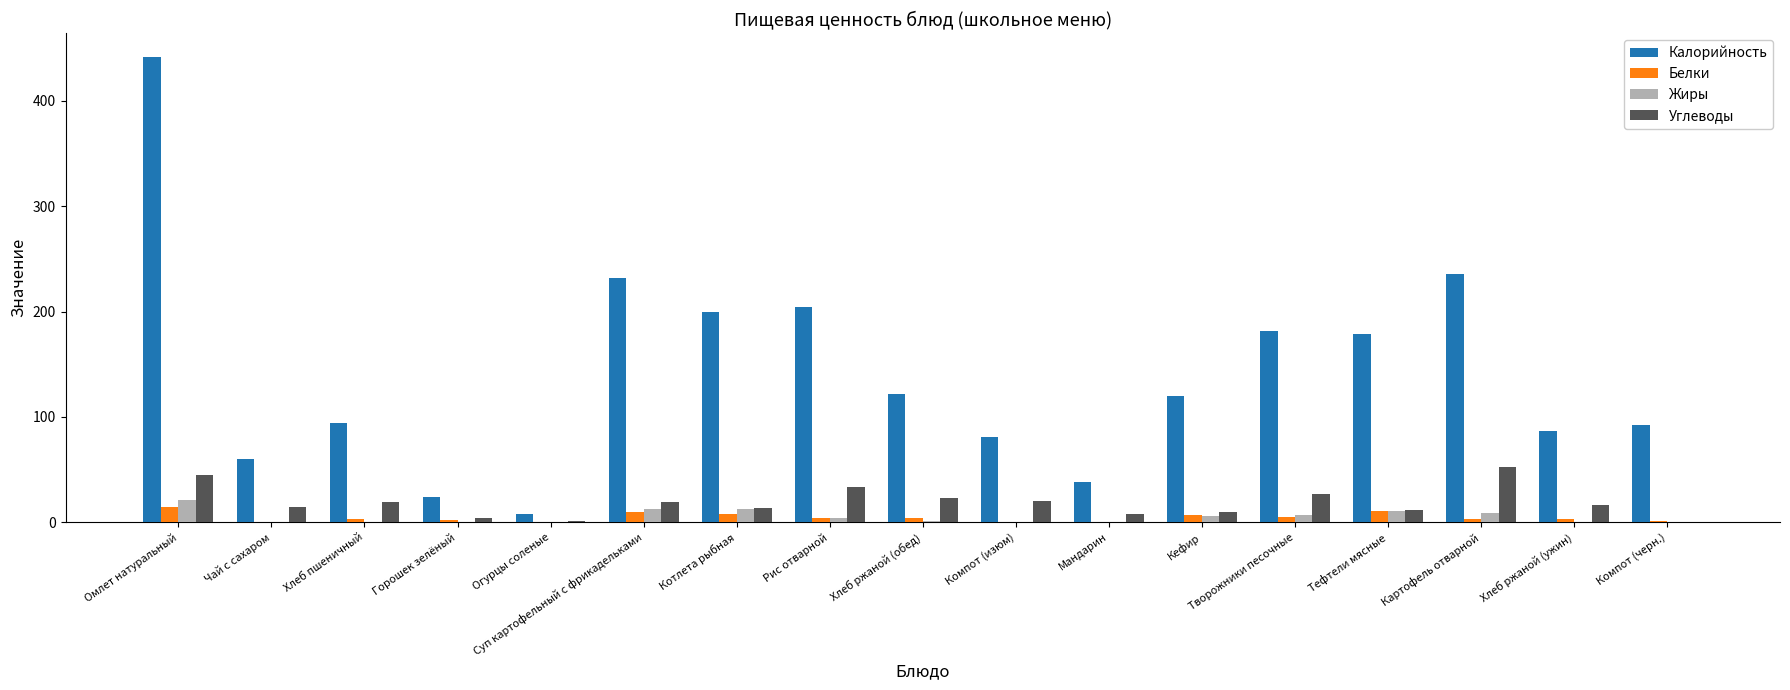

Is the value of Калорийность at Картофель отварной greater than the value of Белки at Горошек зелёный?

Yes